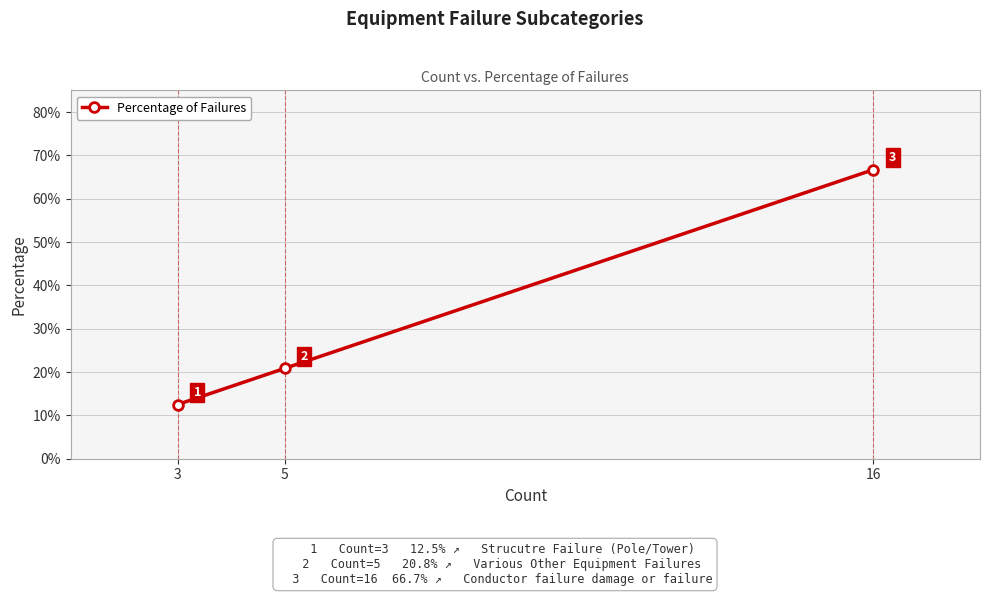

Rank the categories by value from lowest to highest.

3, 5, 16